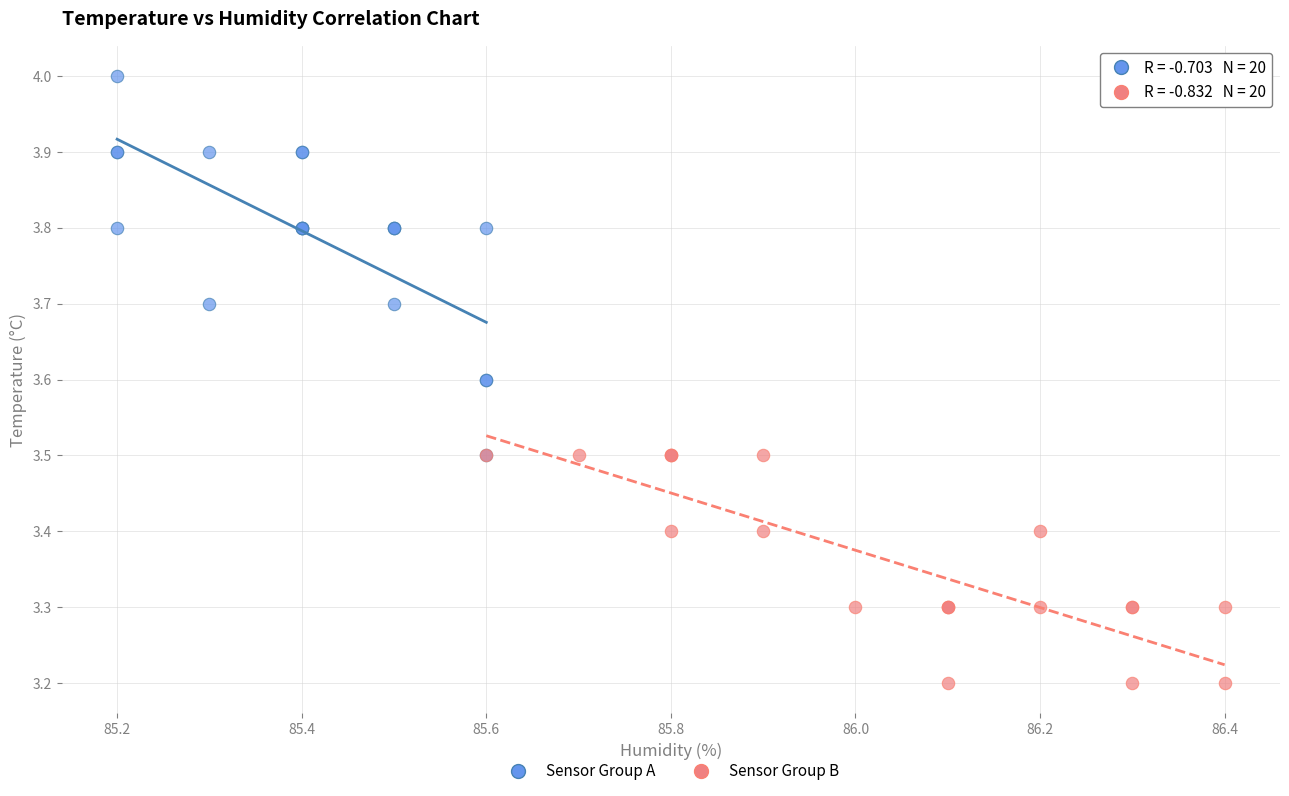

Which series has the widest spread of Y values?

Sensor Group A